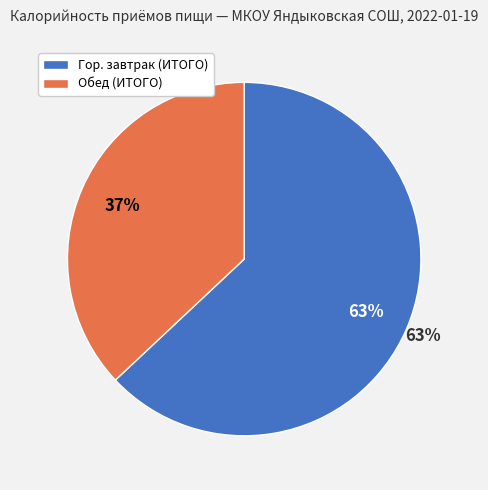

What is the change in value from Гор. завтрак (ИТОГО) to Обед (ИТОГО)?

-267.6